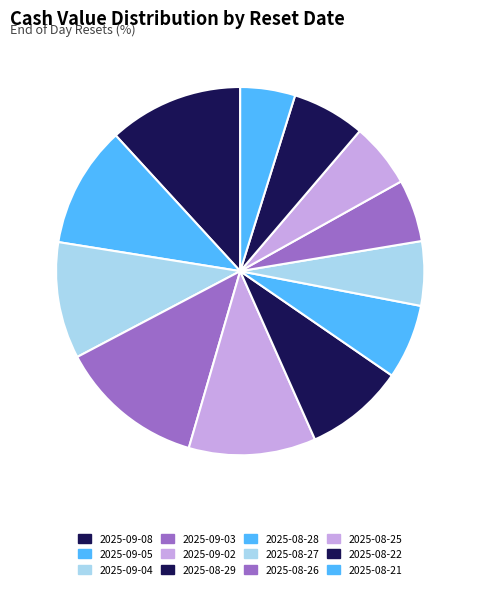

Does any single category account for the majority?

No